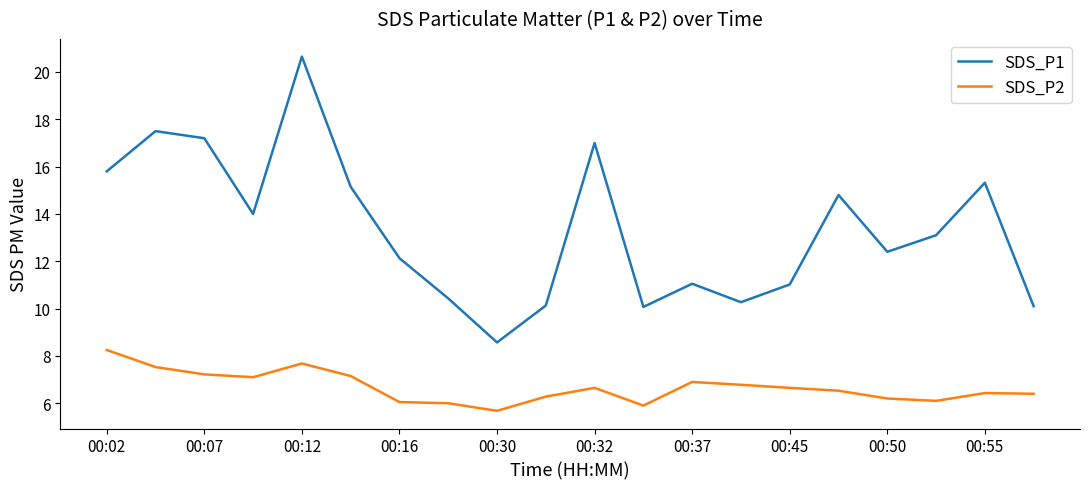

Rank the series by their average value, from highest to lowest.

SDS_P1, SDS_P2